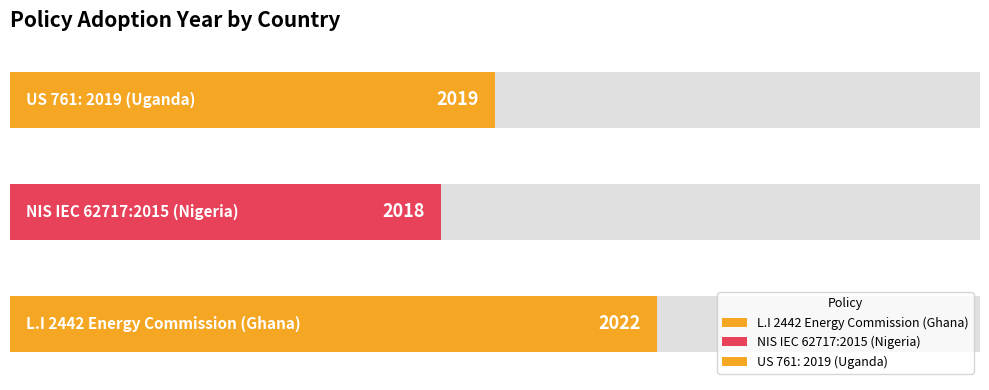

Count the number of categories in the chart.

3